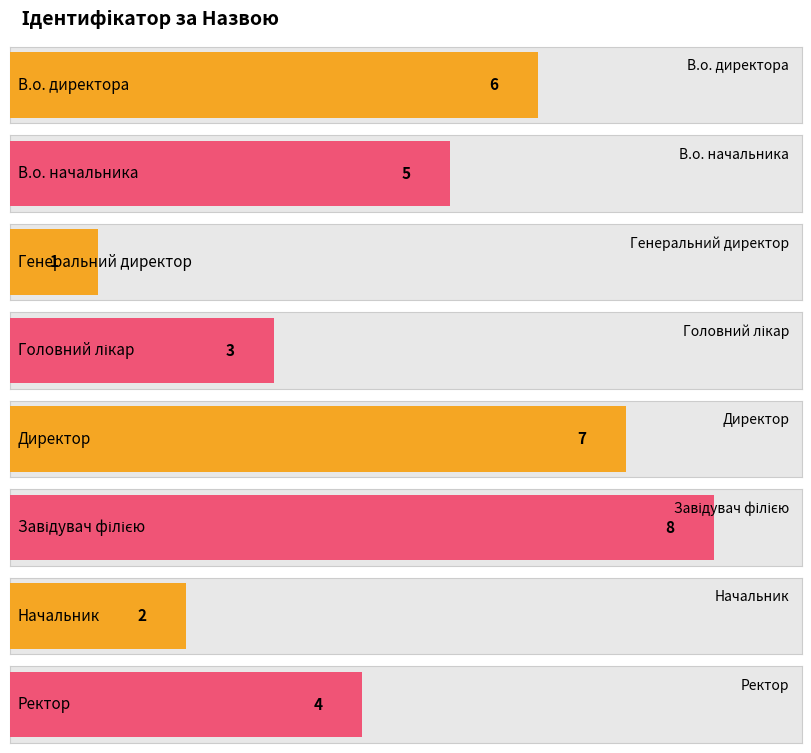

What is the label of the 2nd bar from the right?

Начальник